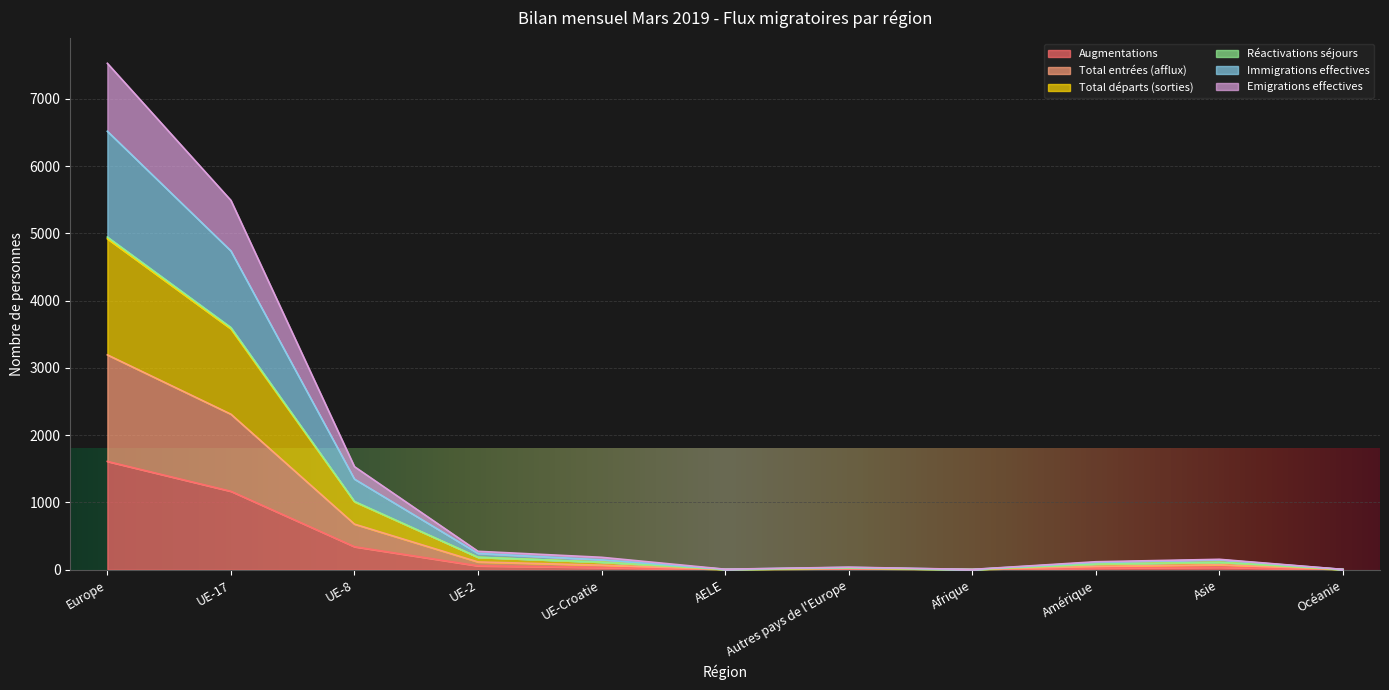

What is the highest value of the Augmentations series?

1610